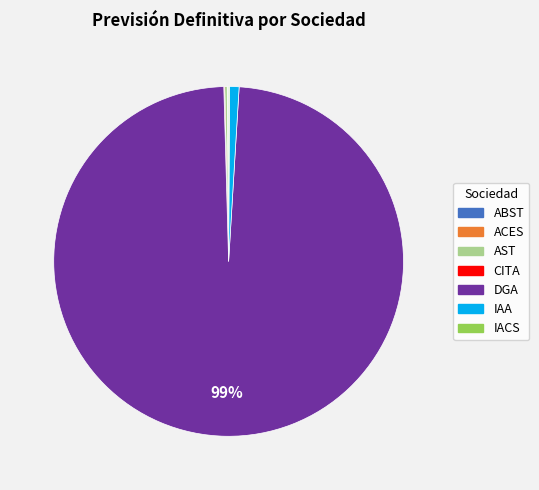

What percentage is the IAA slice, to the nearest percent?

1%